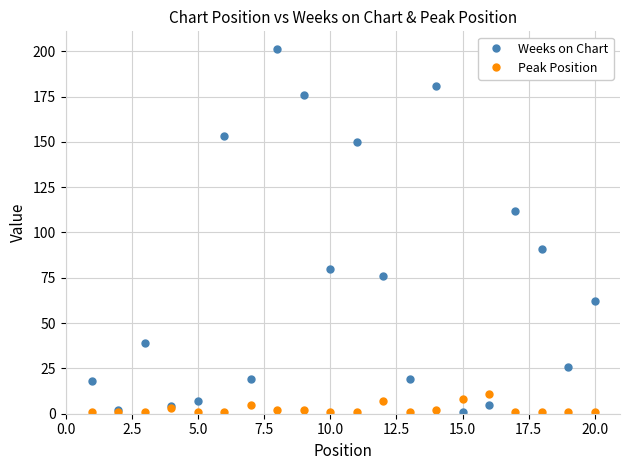

Reading left to right, transcribe all the data shown in this chart.

Weeks on Chart: 18	2	39	4	7	153	19	201	176	80	150	76	19	181	1	5	112	91	26	62
Peak Position: 1	1	1	3	1	1	5	2	2	1	1	7	1	2	8	11	1	1	1	1